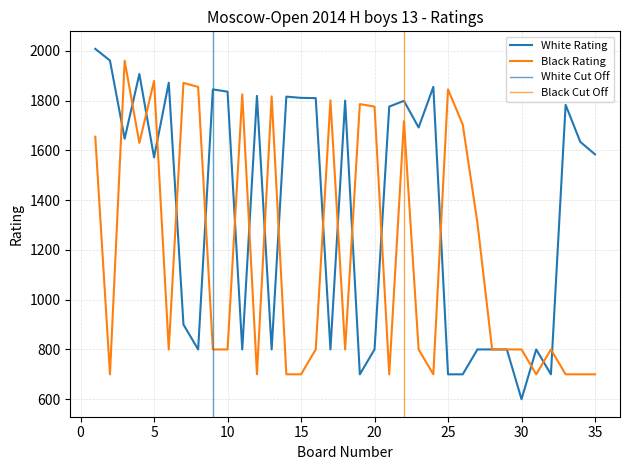

What is the difference between the highest and lowest values at 13?

1017